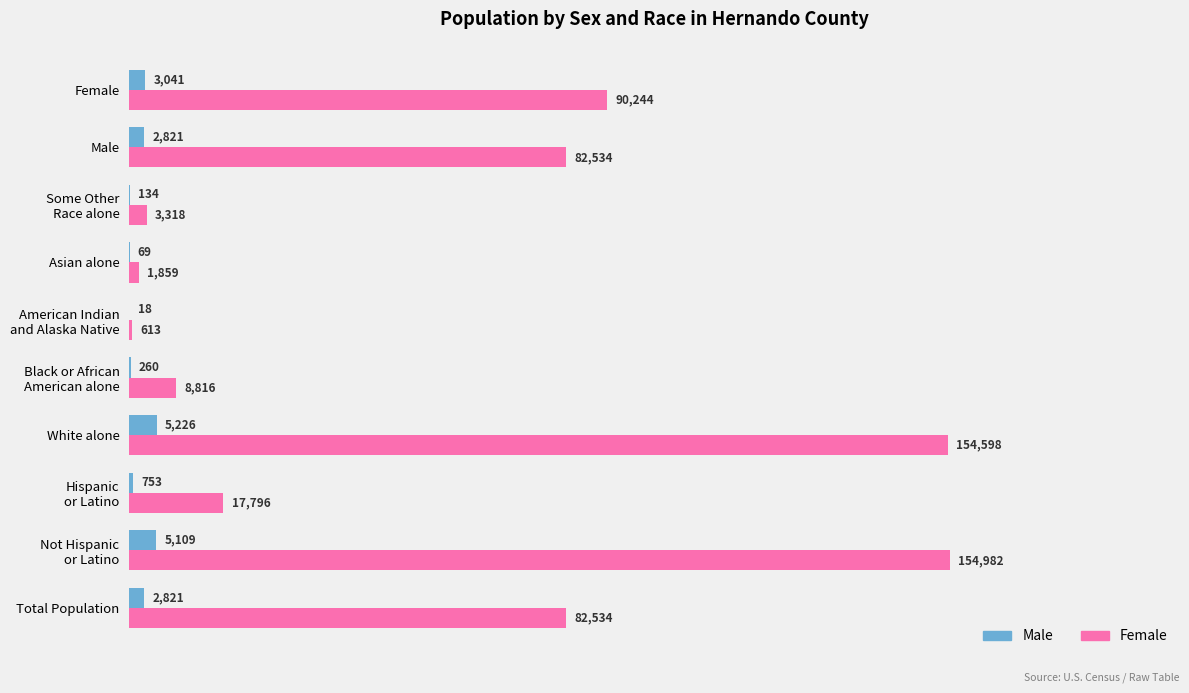

Is the value of Male at Asian alone greater than the value of Female at Asian alone?

No